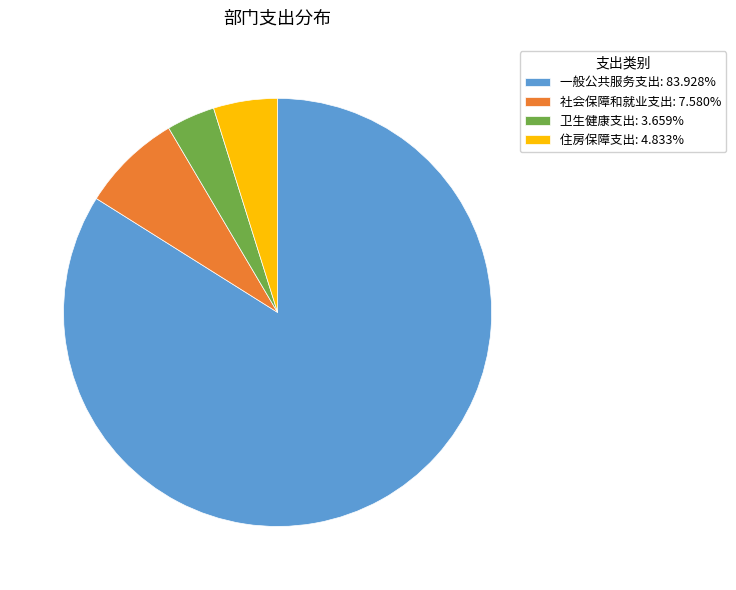

Is it true that 社会保障和就业支出 is 13% of the pie?

False